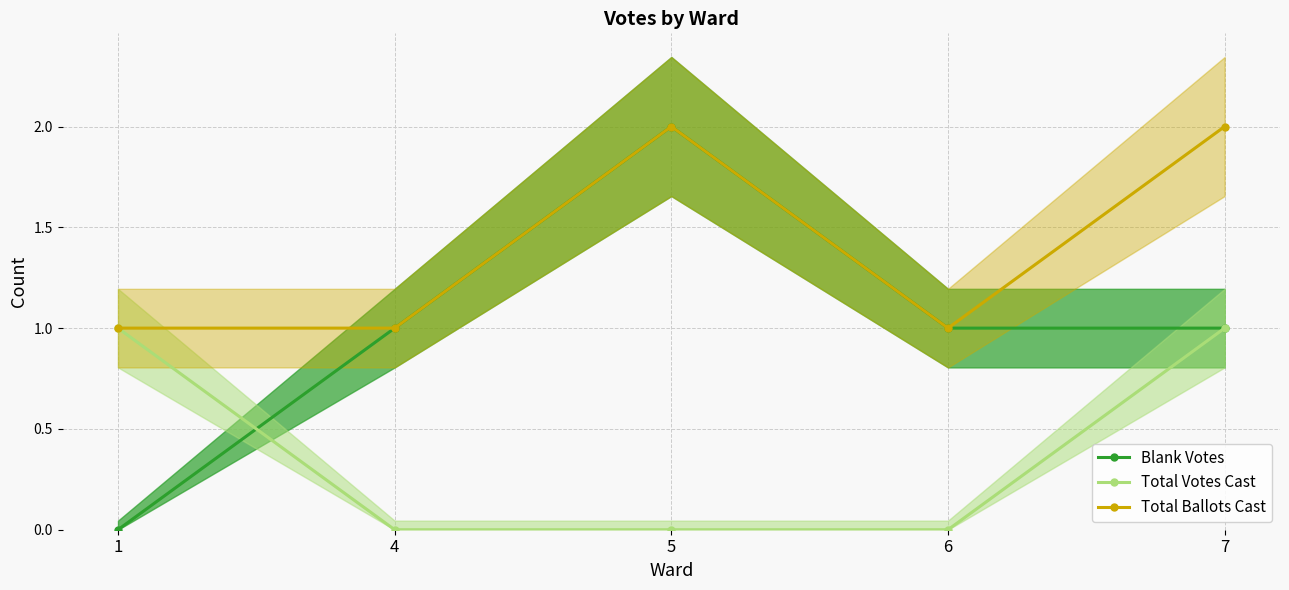

How many lines are shown in the chart?

3